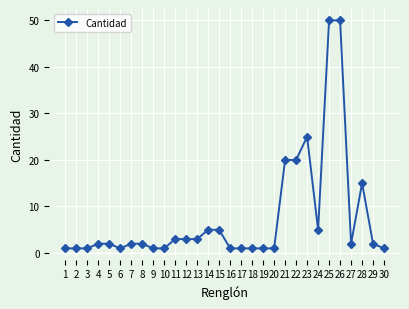

What is the difference between the maximum and second lowest values?

49